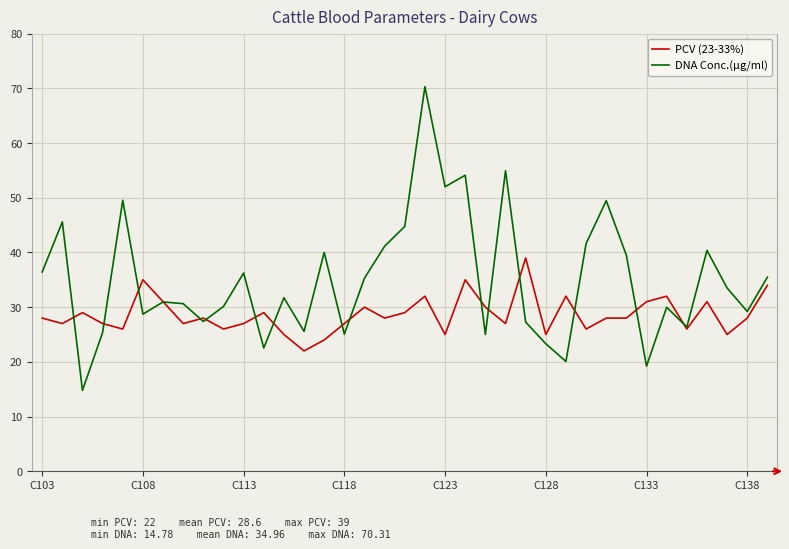

Which series has the largest total across all categories?

DNA Conc.(µg/ml)